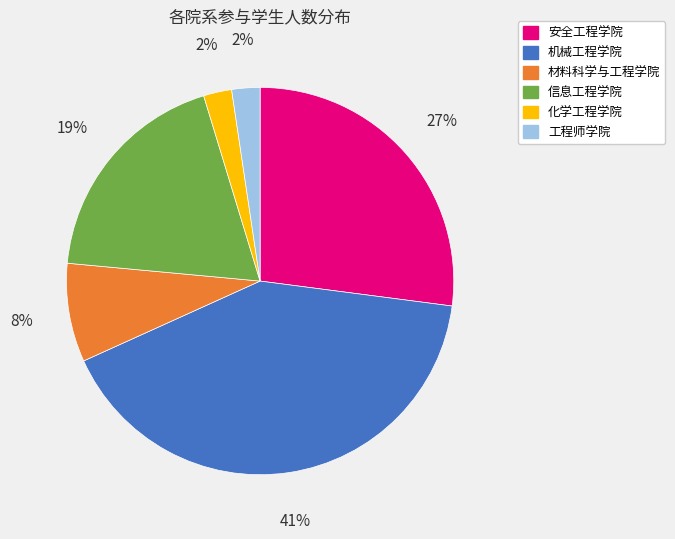

Is it true that 化学工程学院 is 19% of the pie?

False